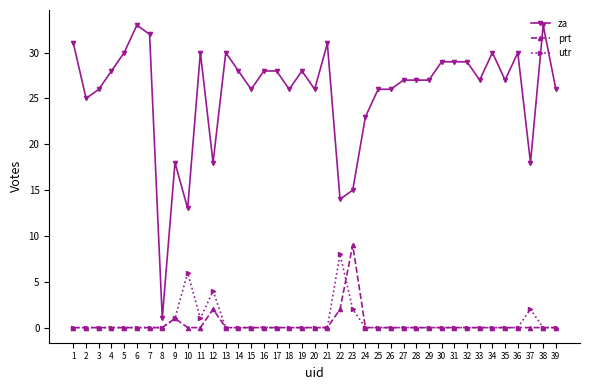

Which category has the highest value in the utr series?

22